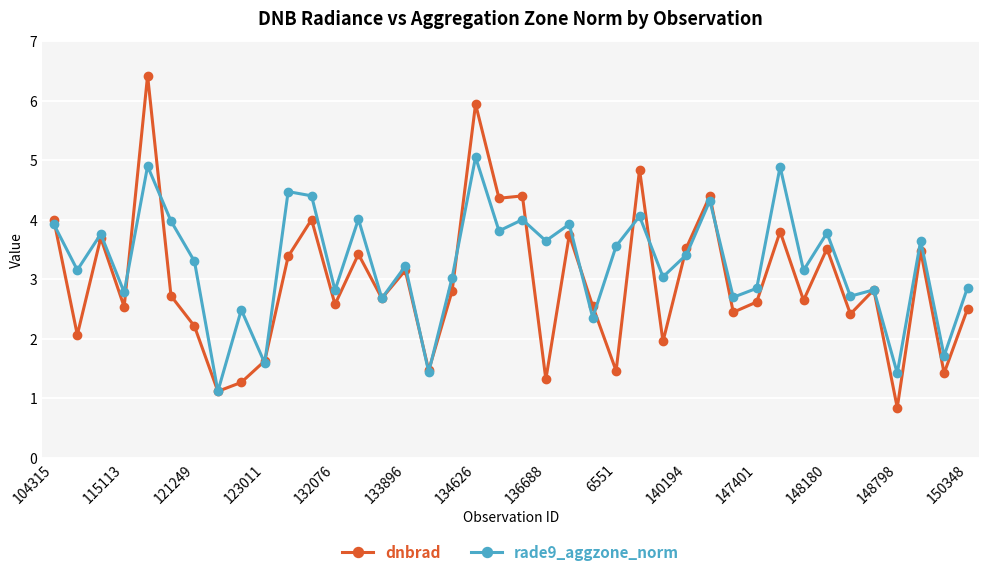

How many data points in dnbrad are above 2?

31